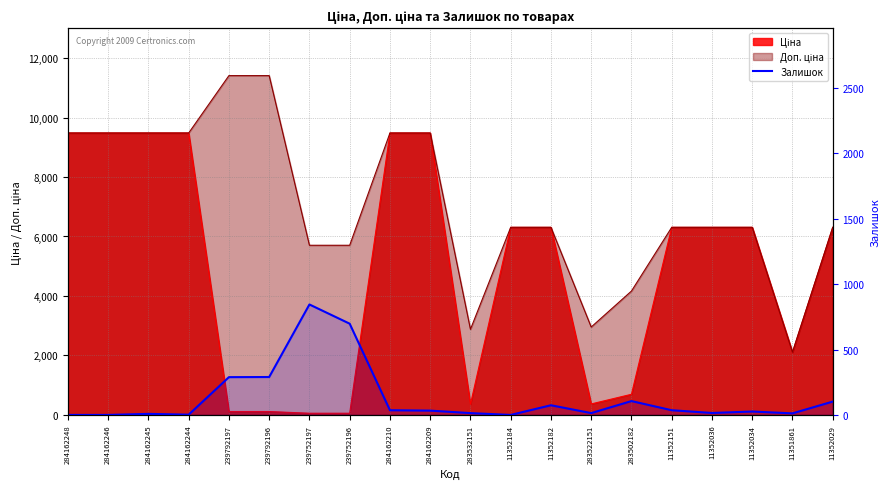

True or false: the data shows 24 at 283522151.

False